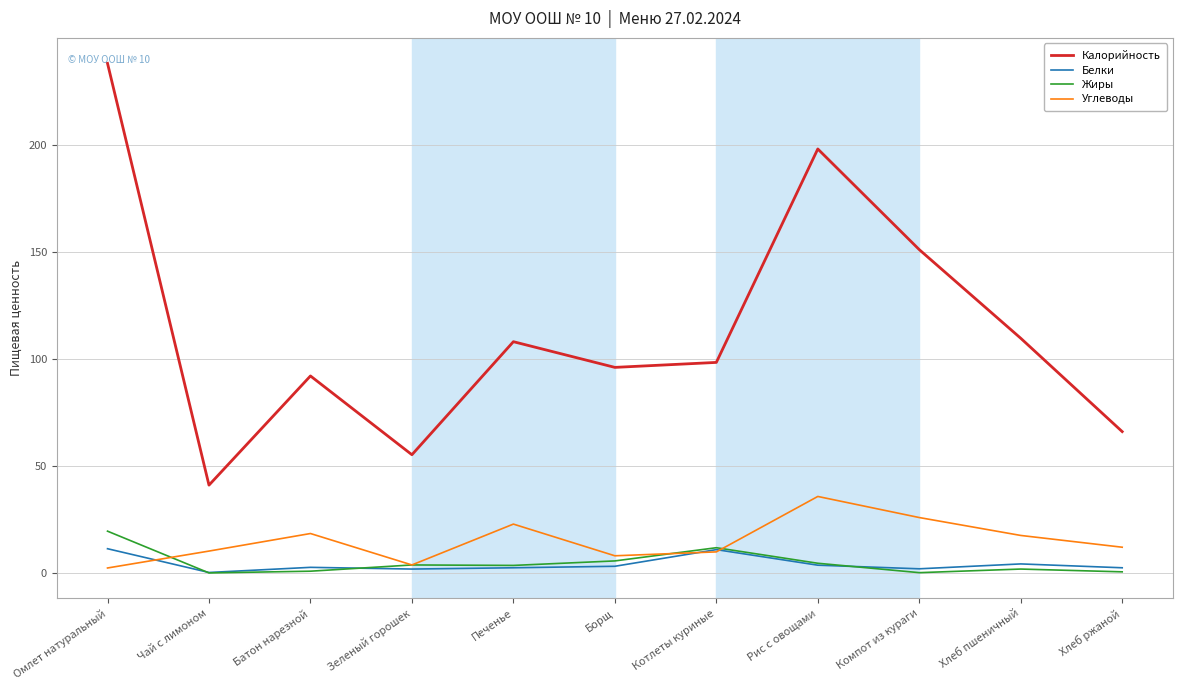

At which category is the sum across all series the highest?

Омлет натуральный